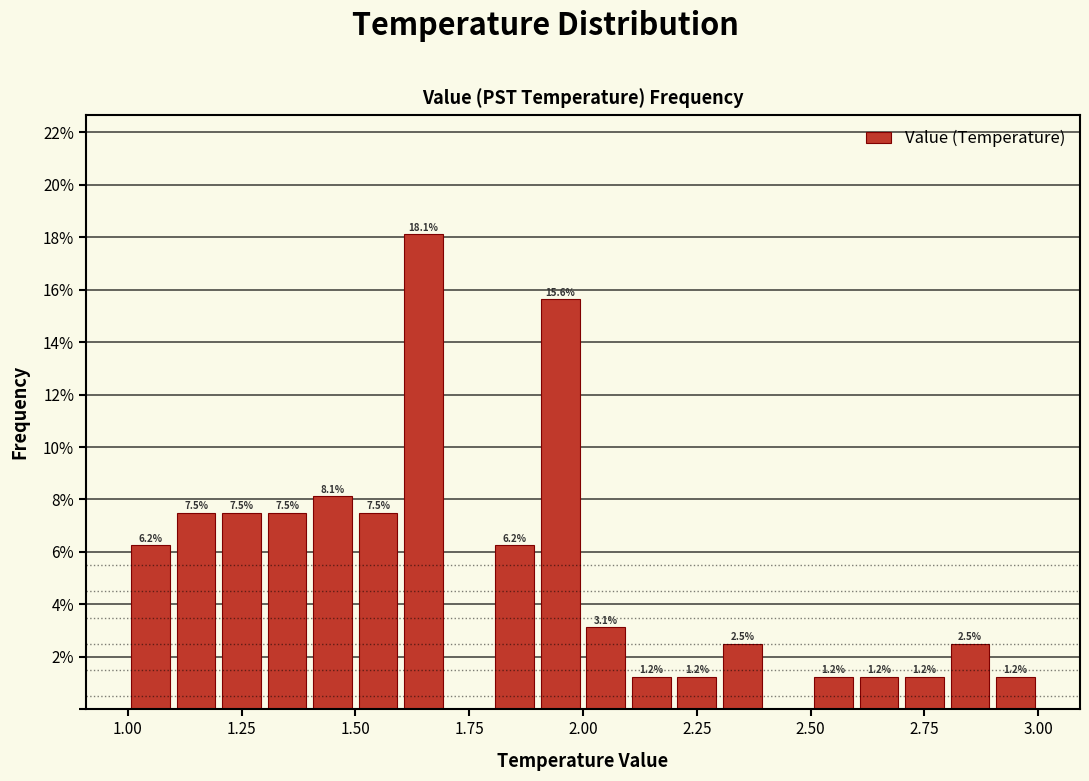

Read against the x-axis, roughly where is the centre of the tallest bar?

1.65